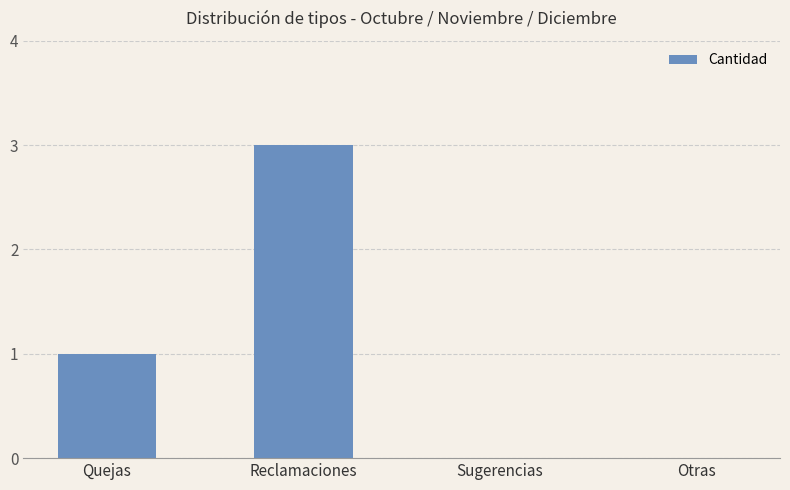

What is the sum of the values at Quejas and Reclamaciones?

4